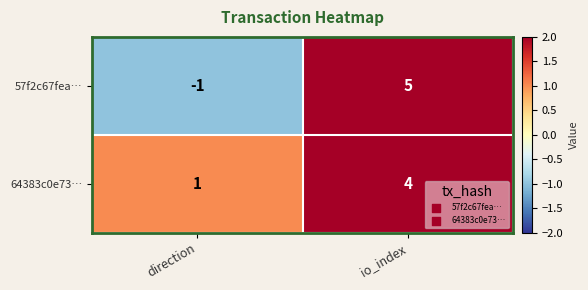

What is the difference between the maximum and minimum values in the 64383c0e73… series?

3